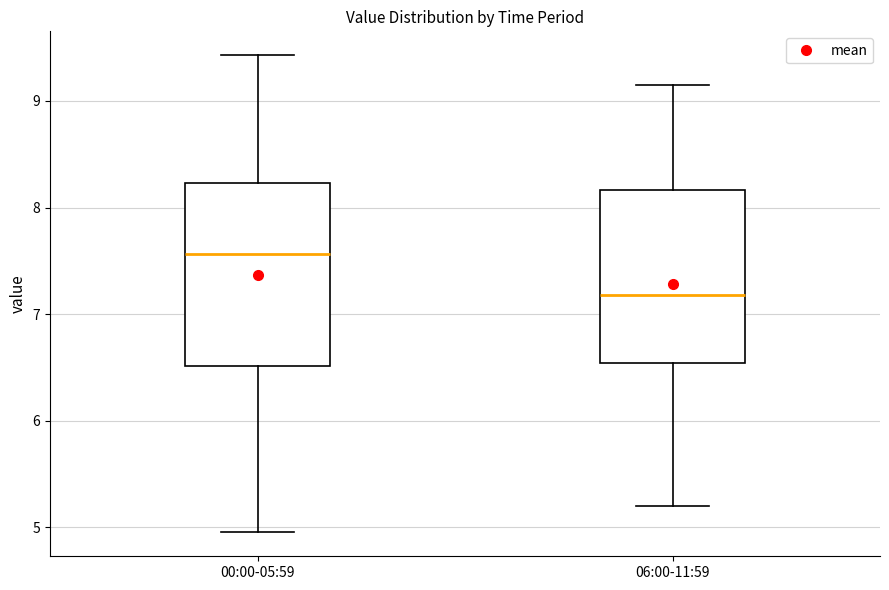

Reading left to right, read every box against the y-axis: the position of its median line, the range the box covers, and the ends of its whiskers. The values are not printed on the chart, so give them approximately, as read against the axis.

00:00-05:59: median 7.6, box 6.5 to 8.2, whiskers 5.0 to 9.4
06:00-11:59: median 7.2, box 6.5 to 8.2, whiskers 5.2 to 9.2